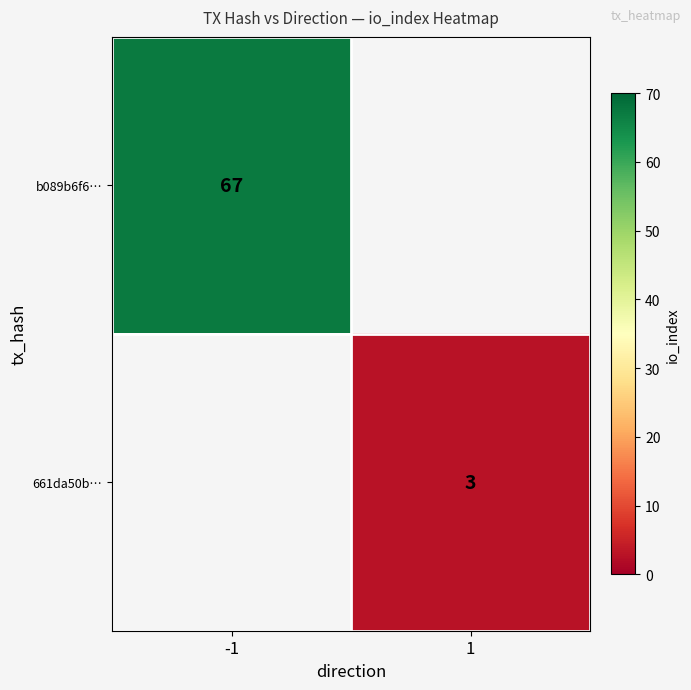

The value of b089b6f6… at -1 is 21. True or false?

False